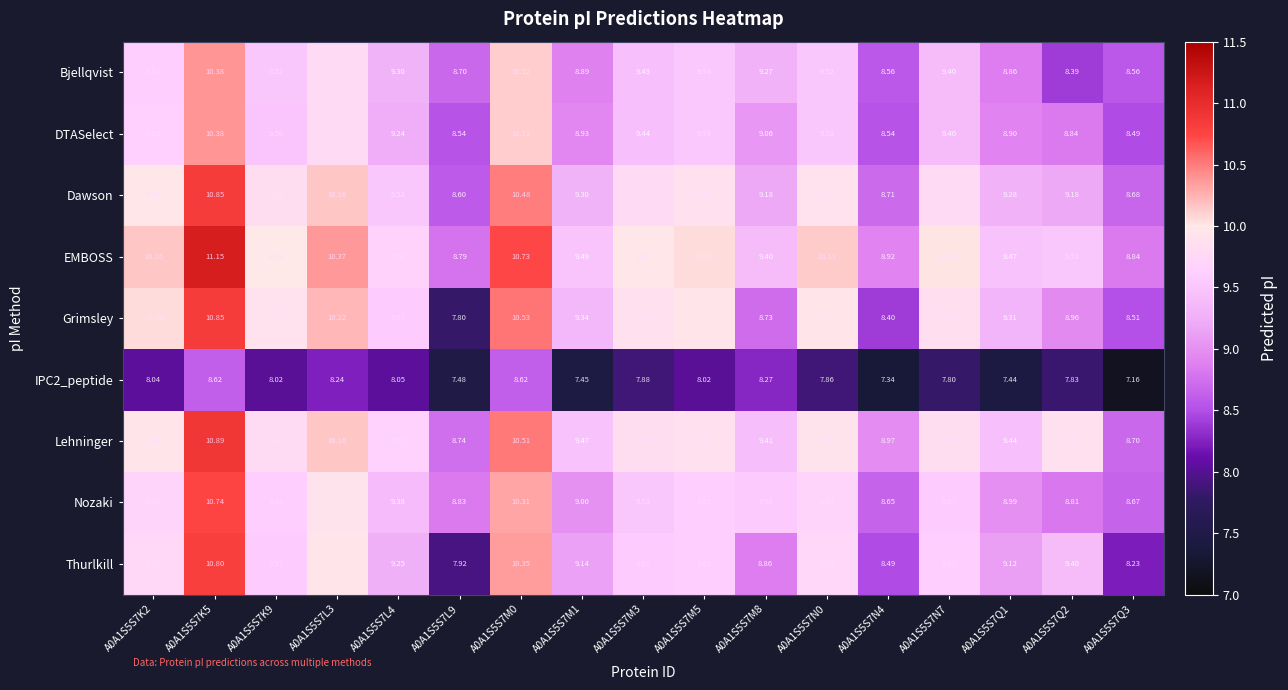

Between A0A1S5S7M5 and A0A1S5S7Q2, which series saw the biggest shift?

Bjellqvist